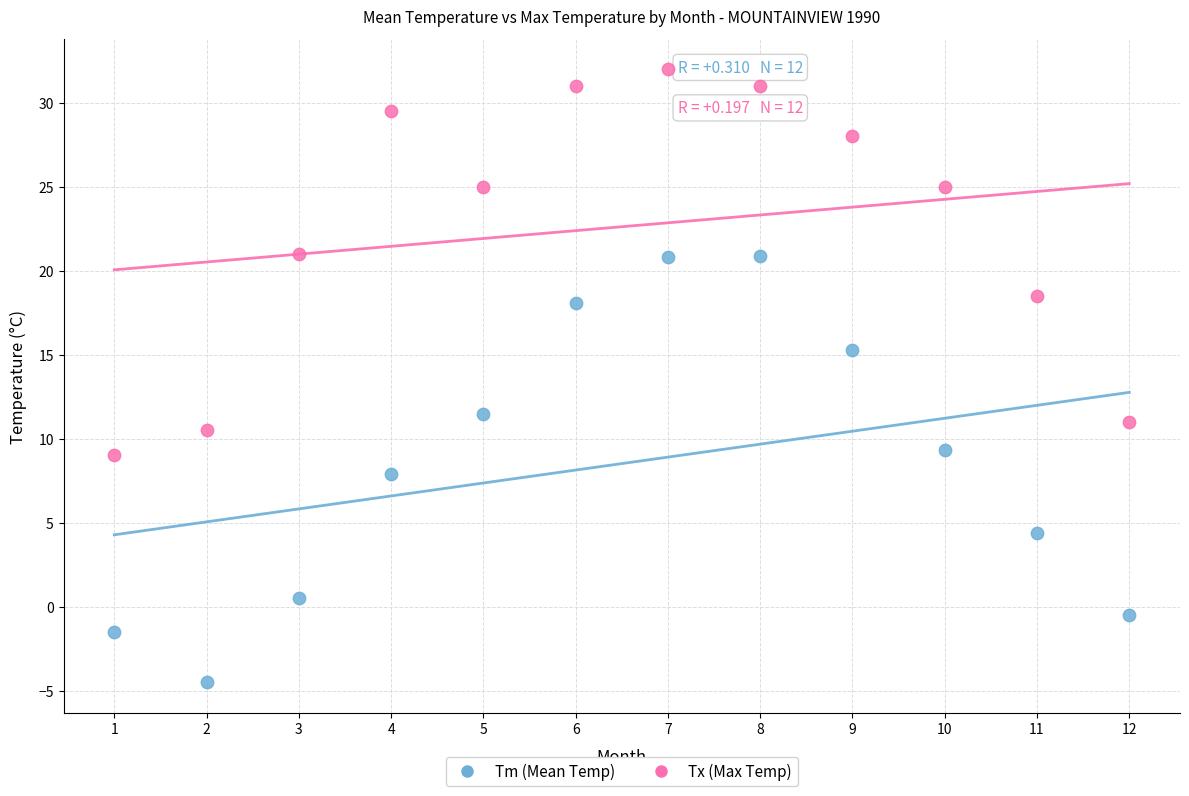

Which series contains the lowest Y value?

Tm (Mean Temp)